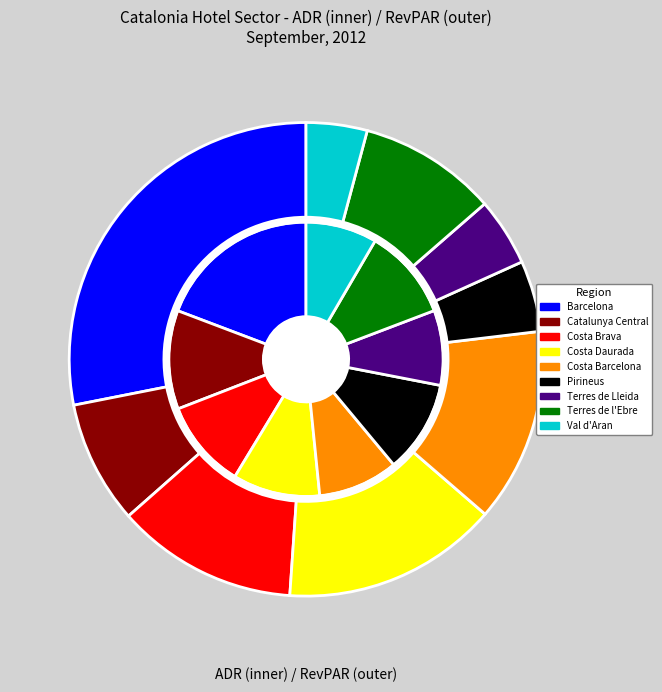

Count the number of slices in the pie.

9